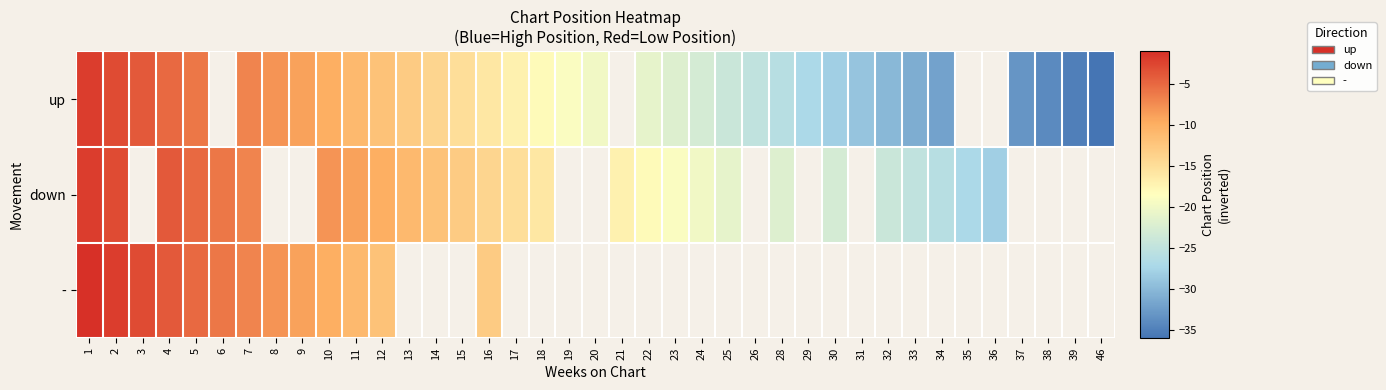

Where does the up series first go above -21?

1